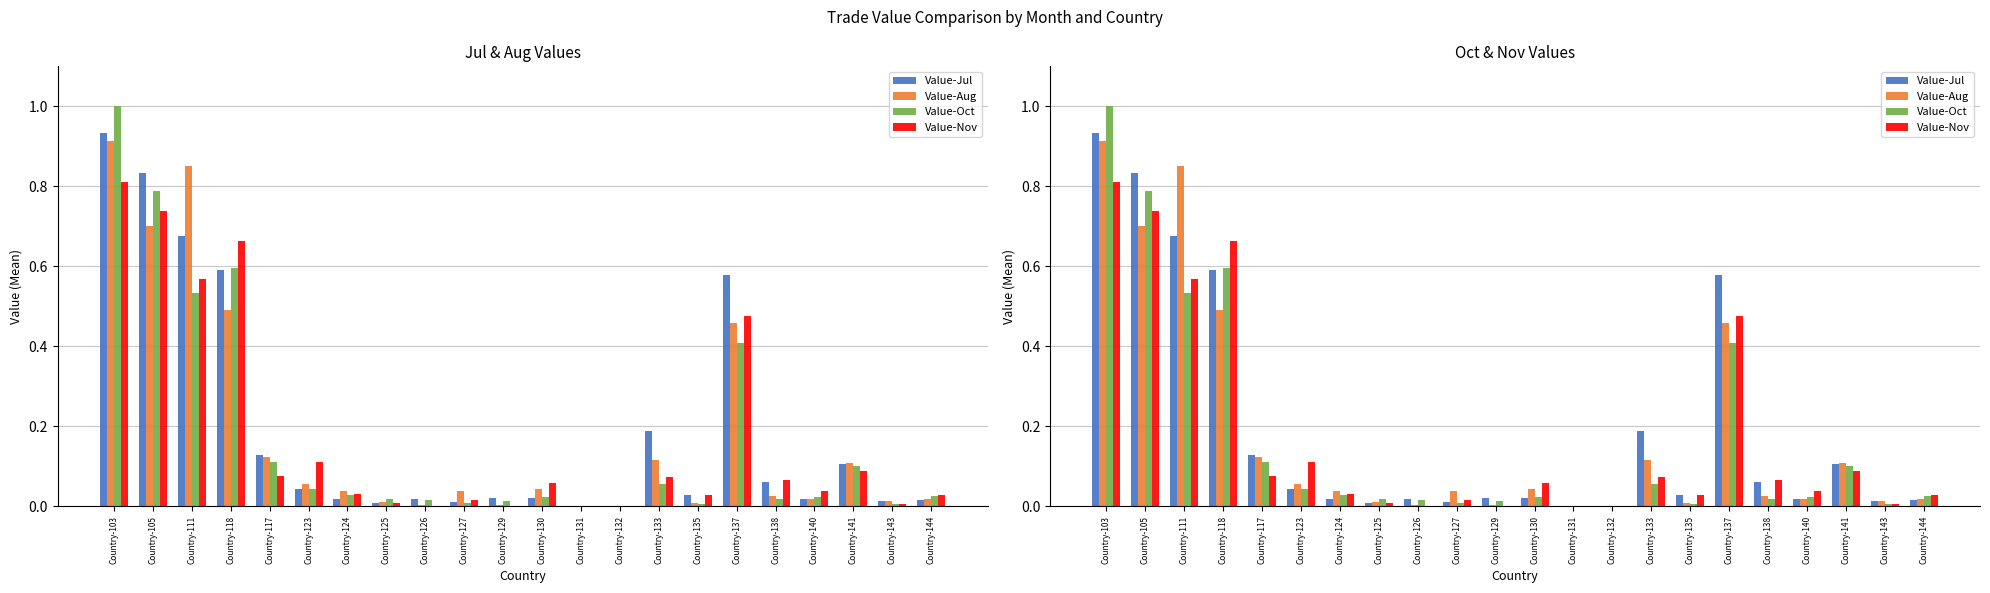

List the series in order of their peak value, highest first.

Value-Oct, Value-Jul, Value-Aug, Value-Nov